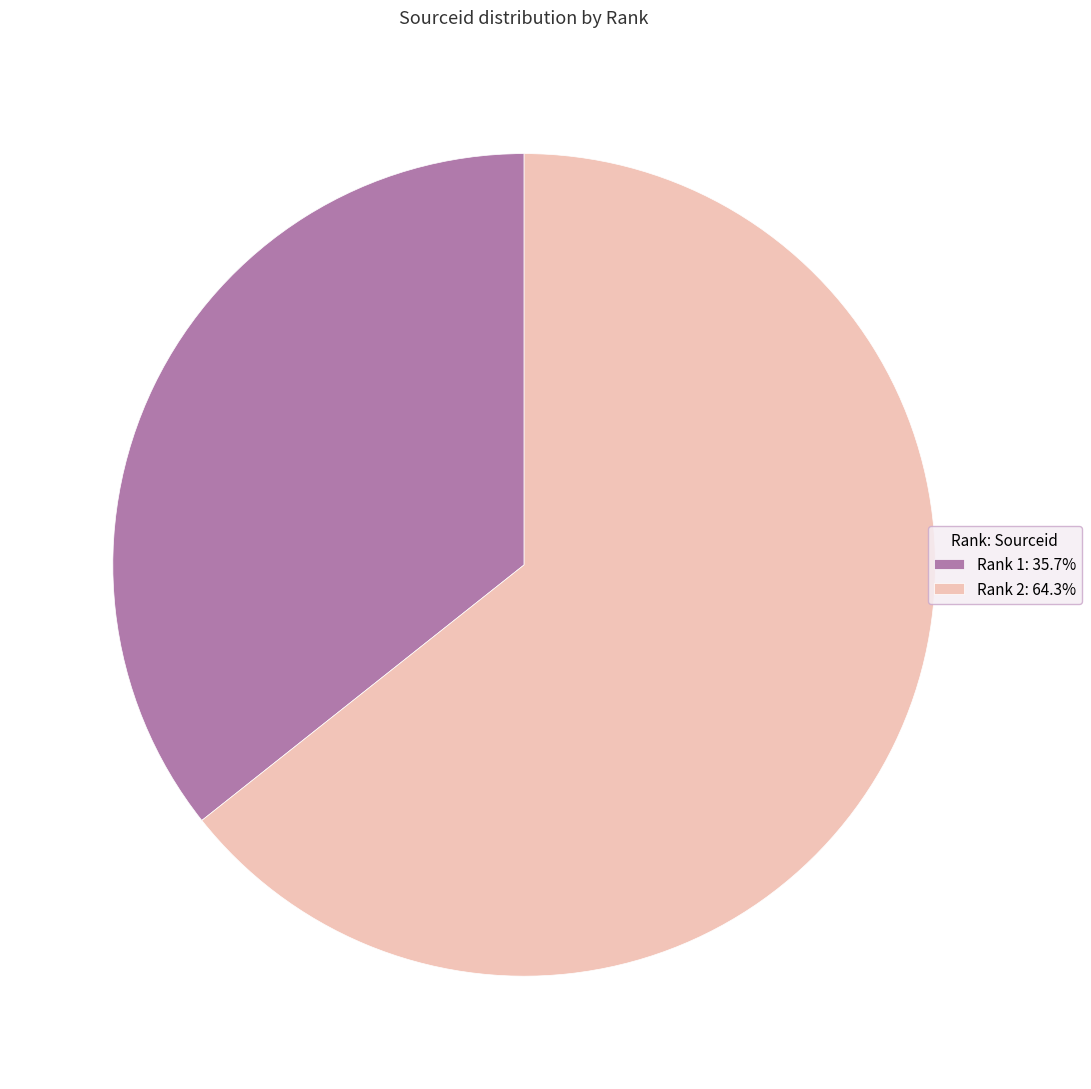

Do Rank 2: 64.3% and Rank 1: 35.7% together represent more than half of the pie?

Yes